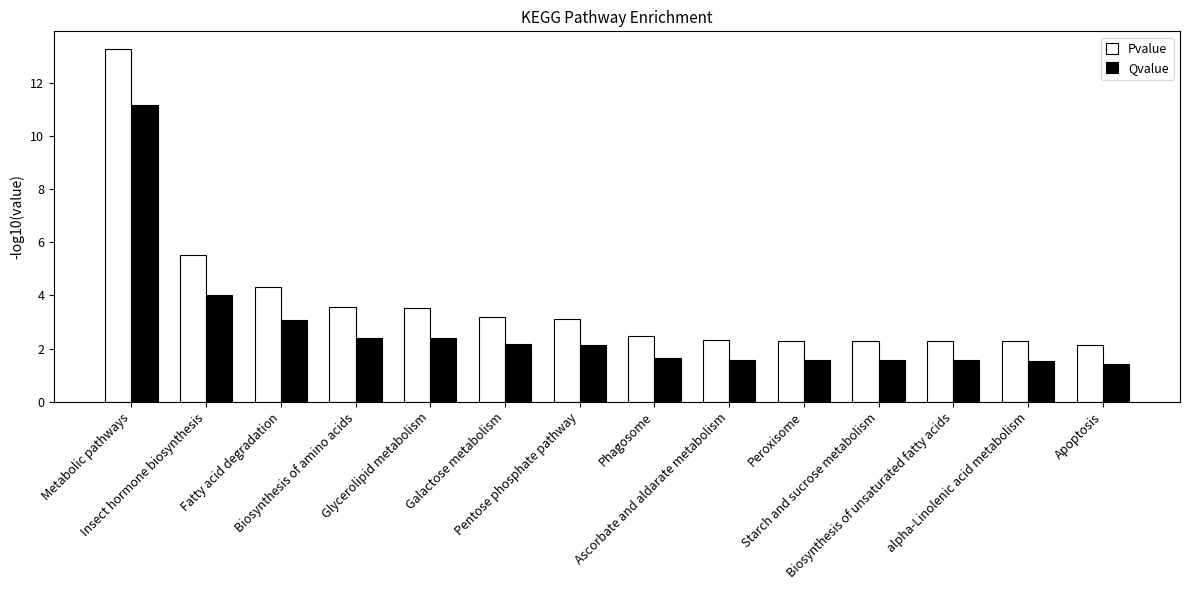

What value does the Pvalue series have at Insect hormone biosynthesis?

5.5